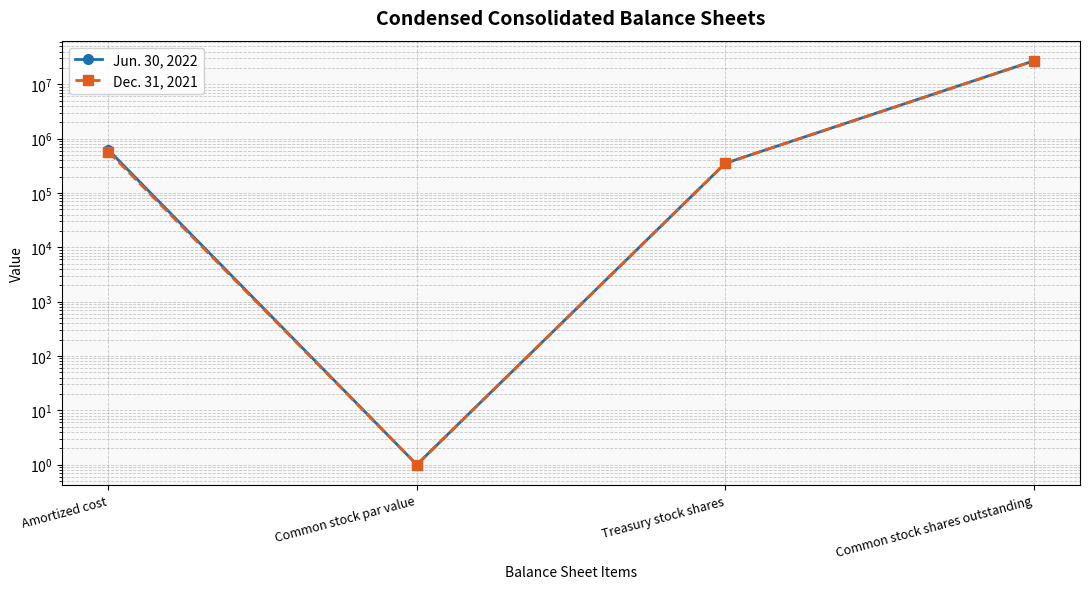

What are all the series names shown in the legend?

Jun. 30, 2022, Dec. 31, 2021